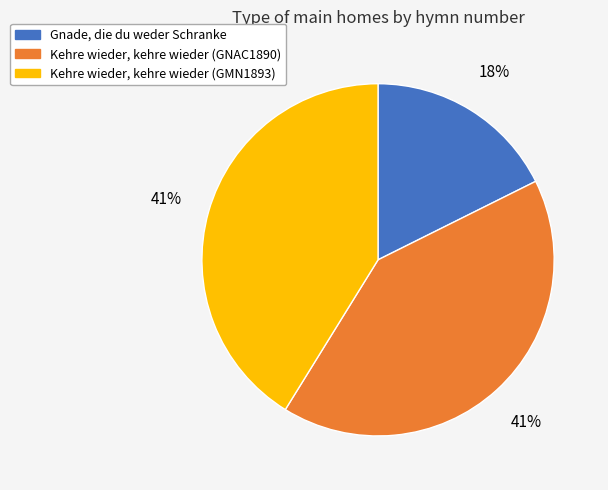

What is the ratio of the value at Kehre wieder, kehre wieder (GMN1893) to the value at Kehre wieder, kehre wieder (GNAC1890)?

1.0